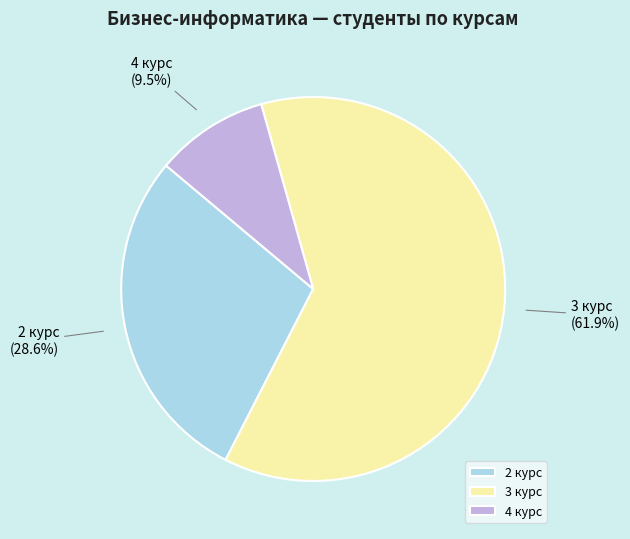

True or false: 3 курс accounts for 56% of the total.

False